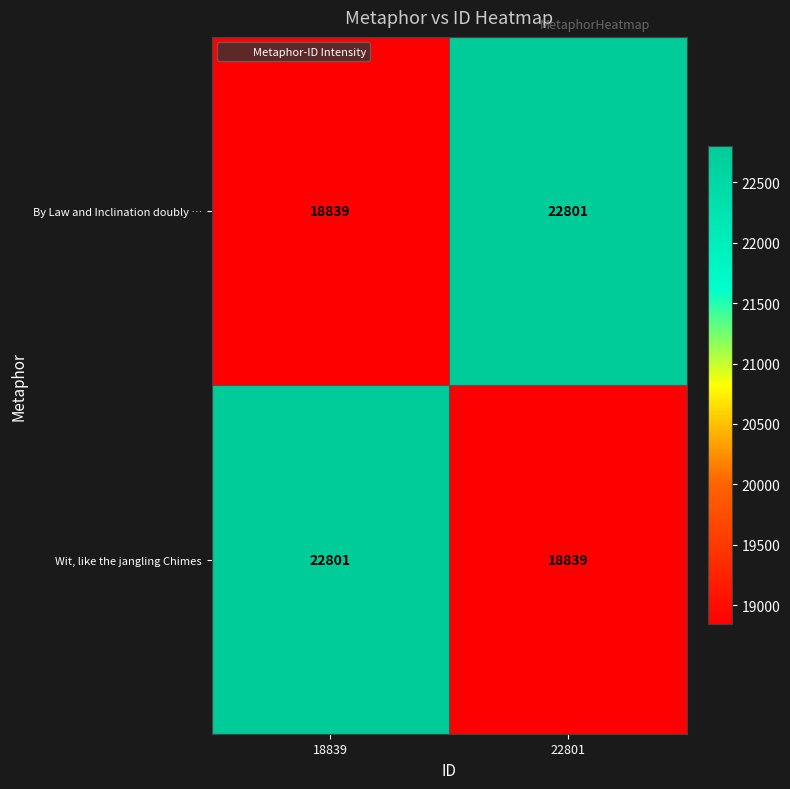

What is the difference between the highest and lowest values at 22801?

3962